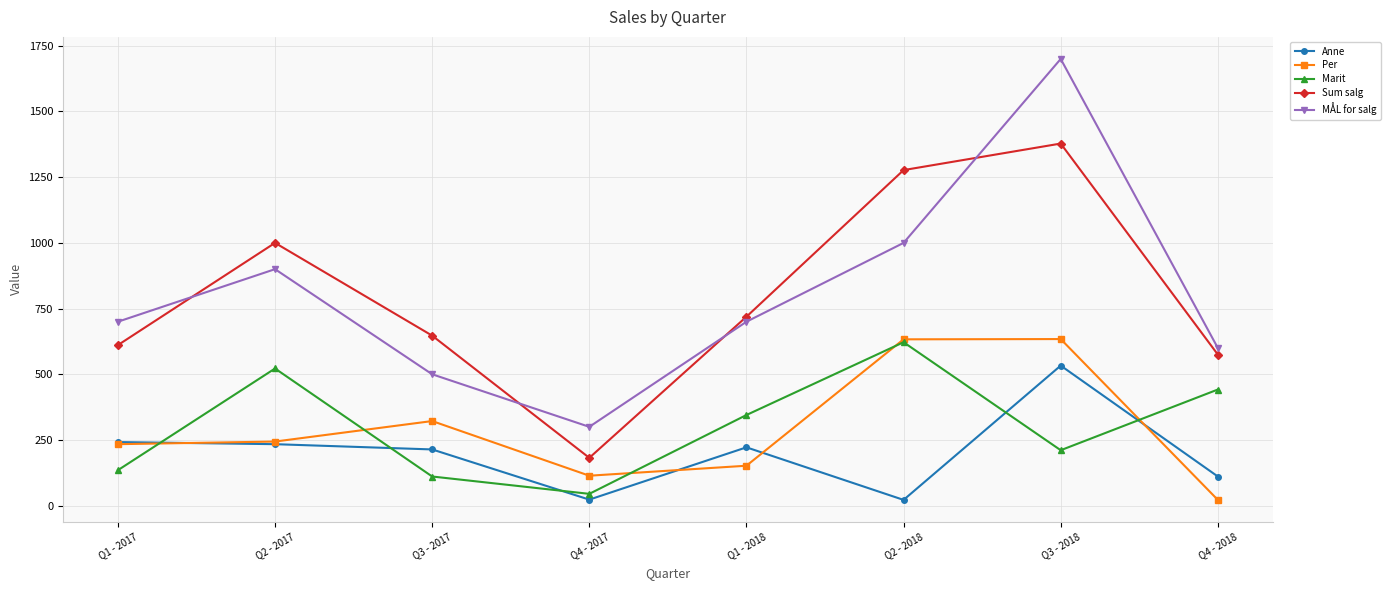

How many interior local peaks does the MÅL for salg series have?

2